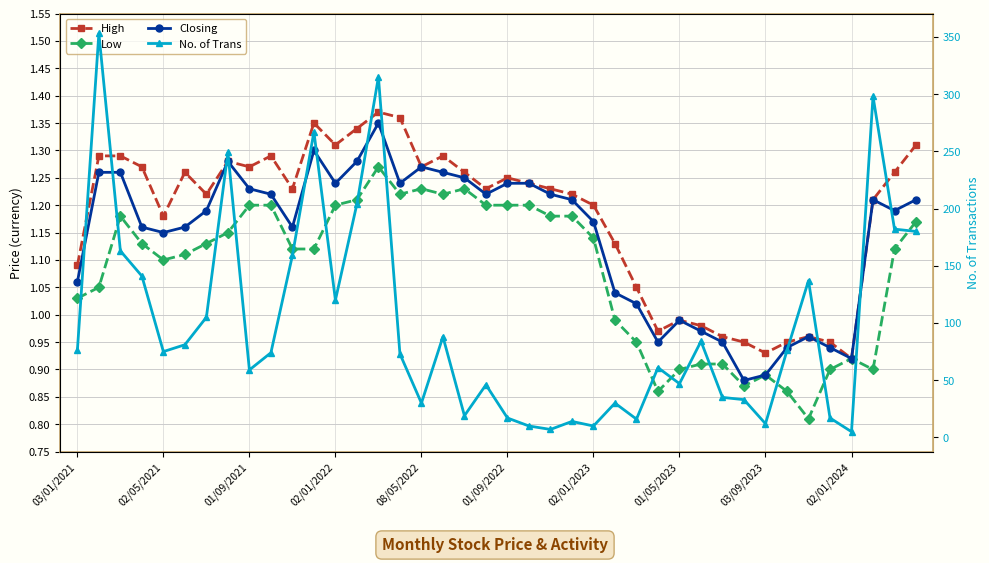

How many interior local valleys does the No. of Trans series have?

11